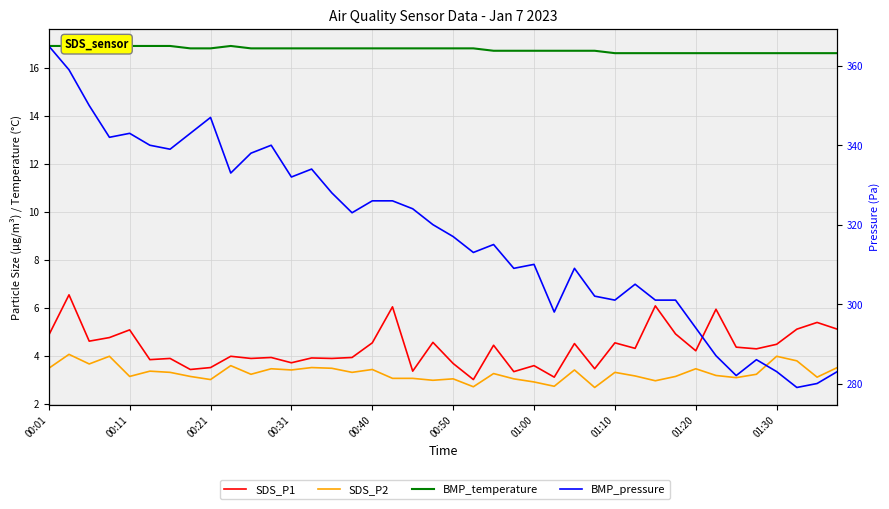

Is the value of SDS_P2 at 01:20 greater than the value of BMP_pressure at 11?

No